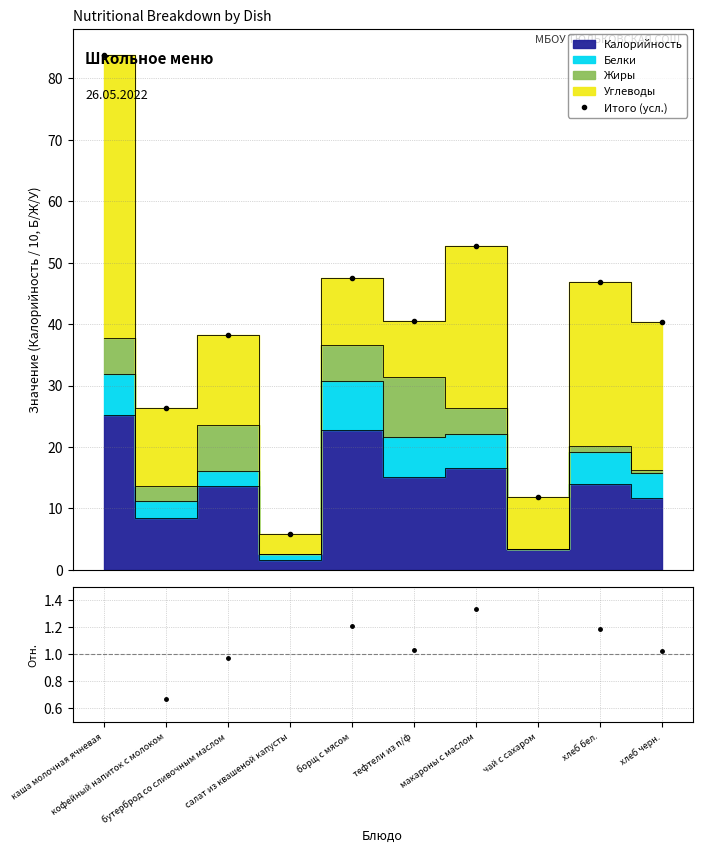

How many data points are above 40?

6